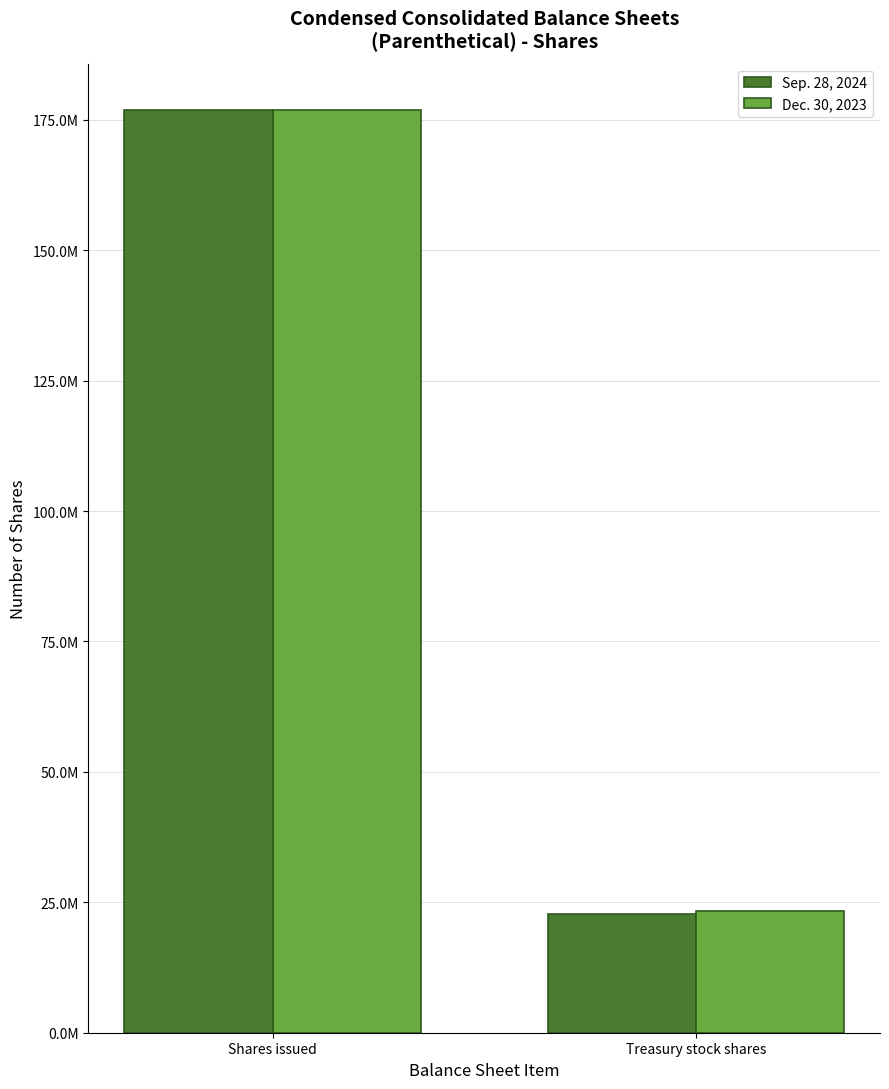

Does the chart contain stacked bars?

No